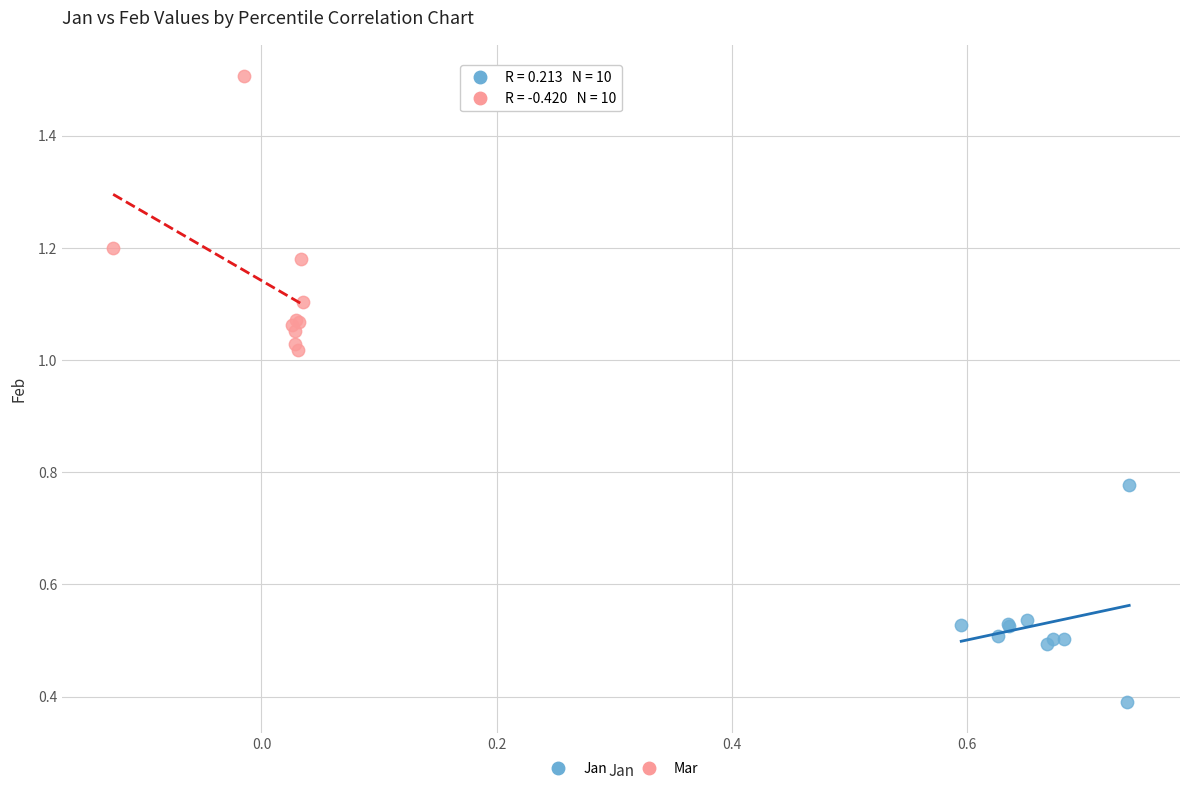

Which series has the widest spread of Y values?

Mar